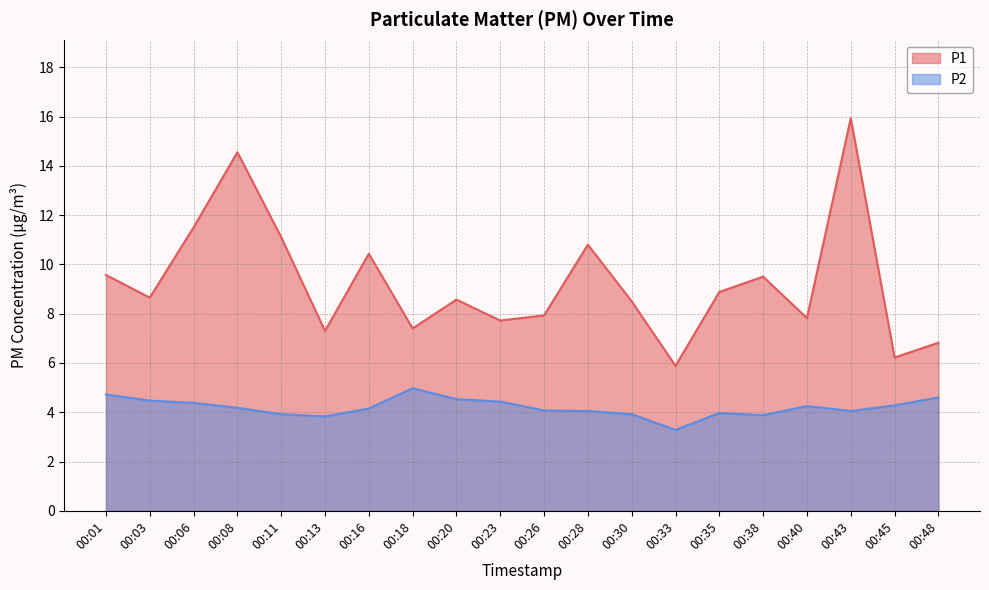

Which series has the widest spread of values?

P1